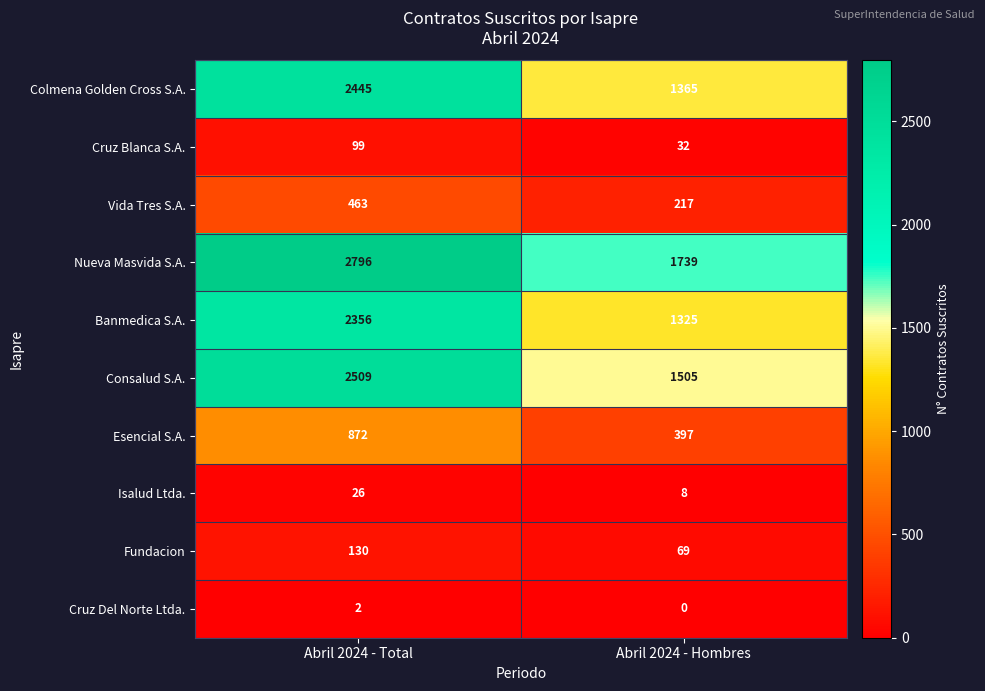

Reading right to left, transcribe all the data shown in this chart.

Colmena Golden Cross S.A.: 1365	2445
Cruz Blanca S.A.: 32	99
Vida Tres S.A.: 217	463
Nueva Masvida S.A.: 1739	2796
Banmedica S.A.: 1325	2356
Consalud S.A.: 1505	2509
Esencial S.A.: 397	872
Isalud Ltda.: 8	26
Fundacion: 69	130
Cruz Del Norte Ltda.: 0	2